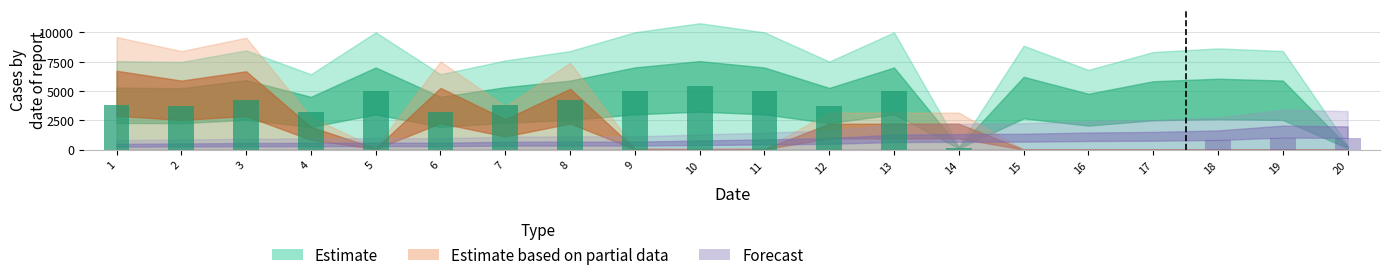

Are the bars grouped side by side (vs. stacked)?

Yes